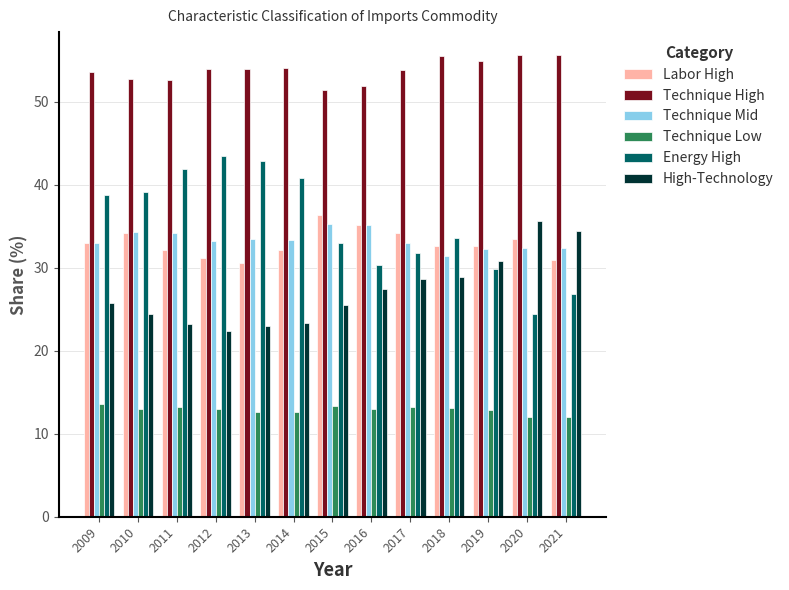

What is the value of the Energy High bar at the 9th from the left?

31.8